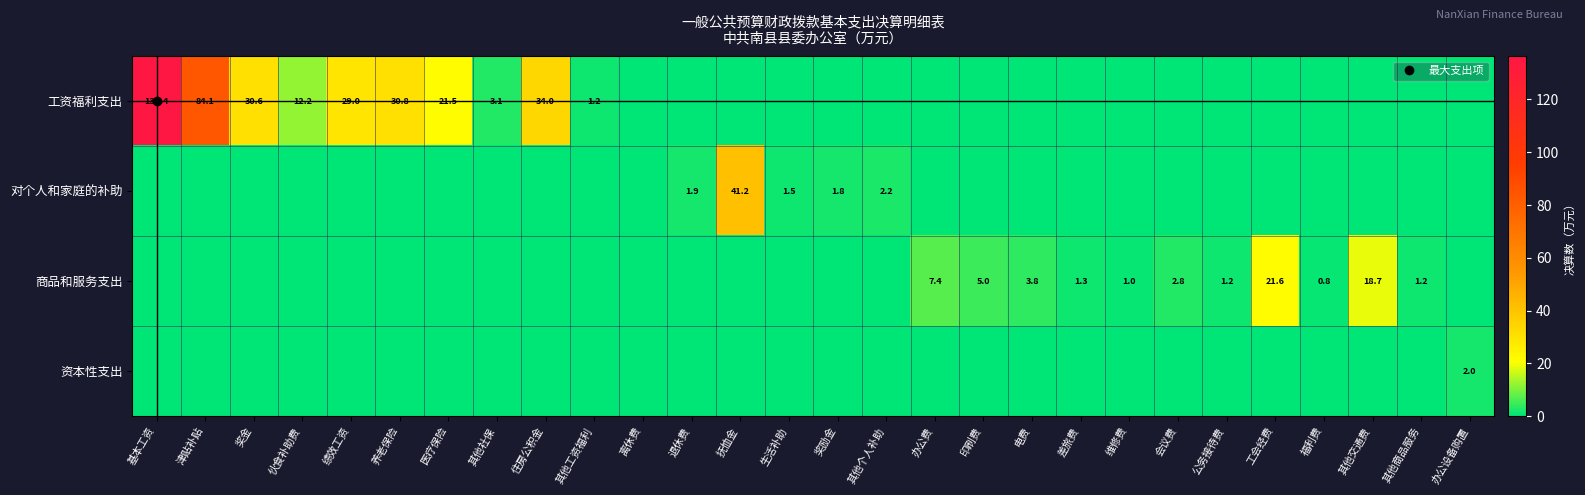

What value does the 工资福利支出 series have at 住房公积金?

34.0